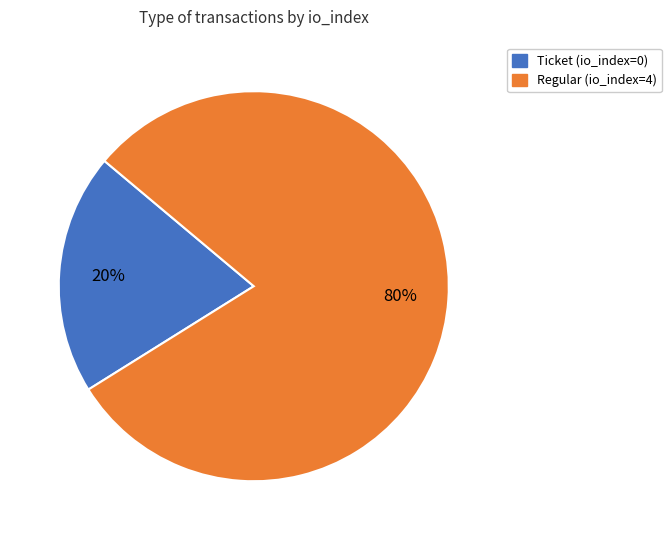

Is it true that Ticket is 12% of the pie?

False